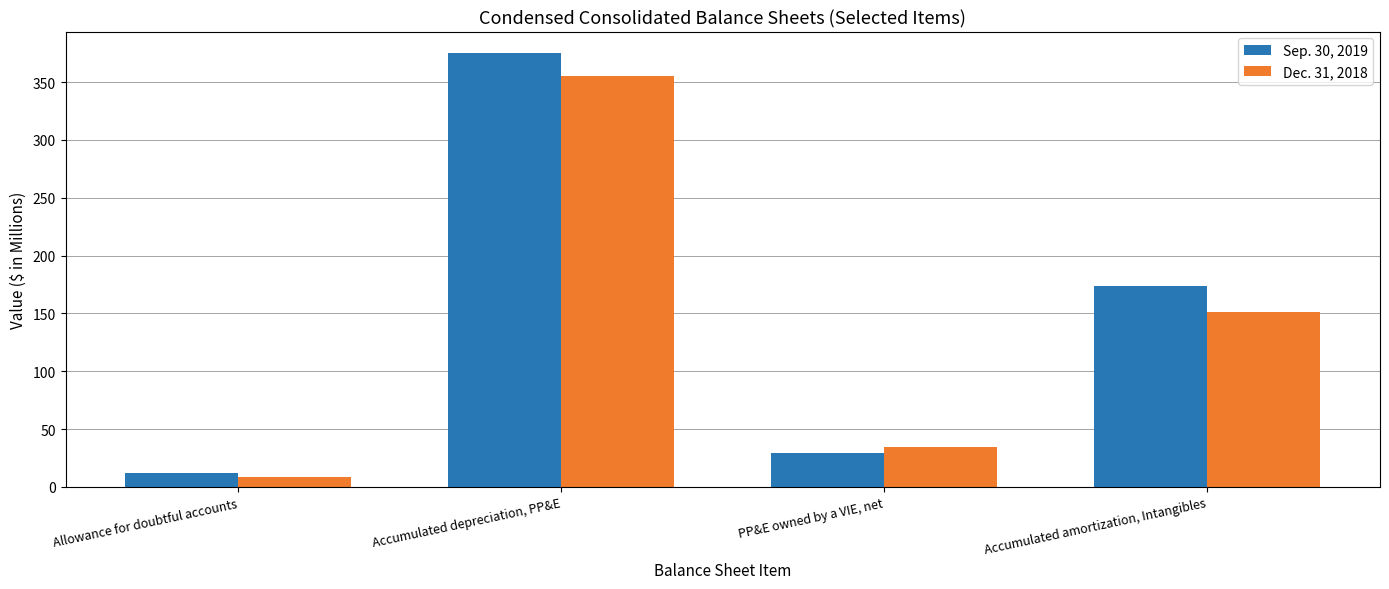

At which label does Sep. 30, 2019 reach its peak?

Accumulated depreciation, PP&E